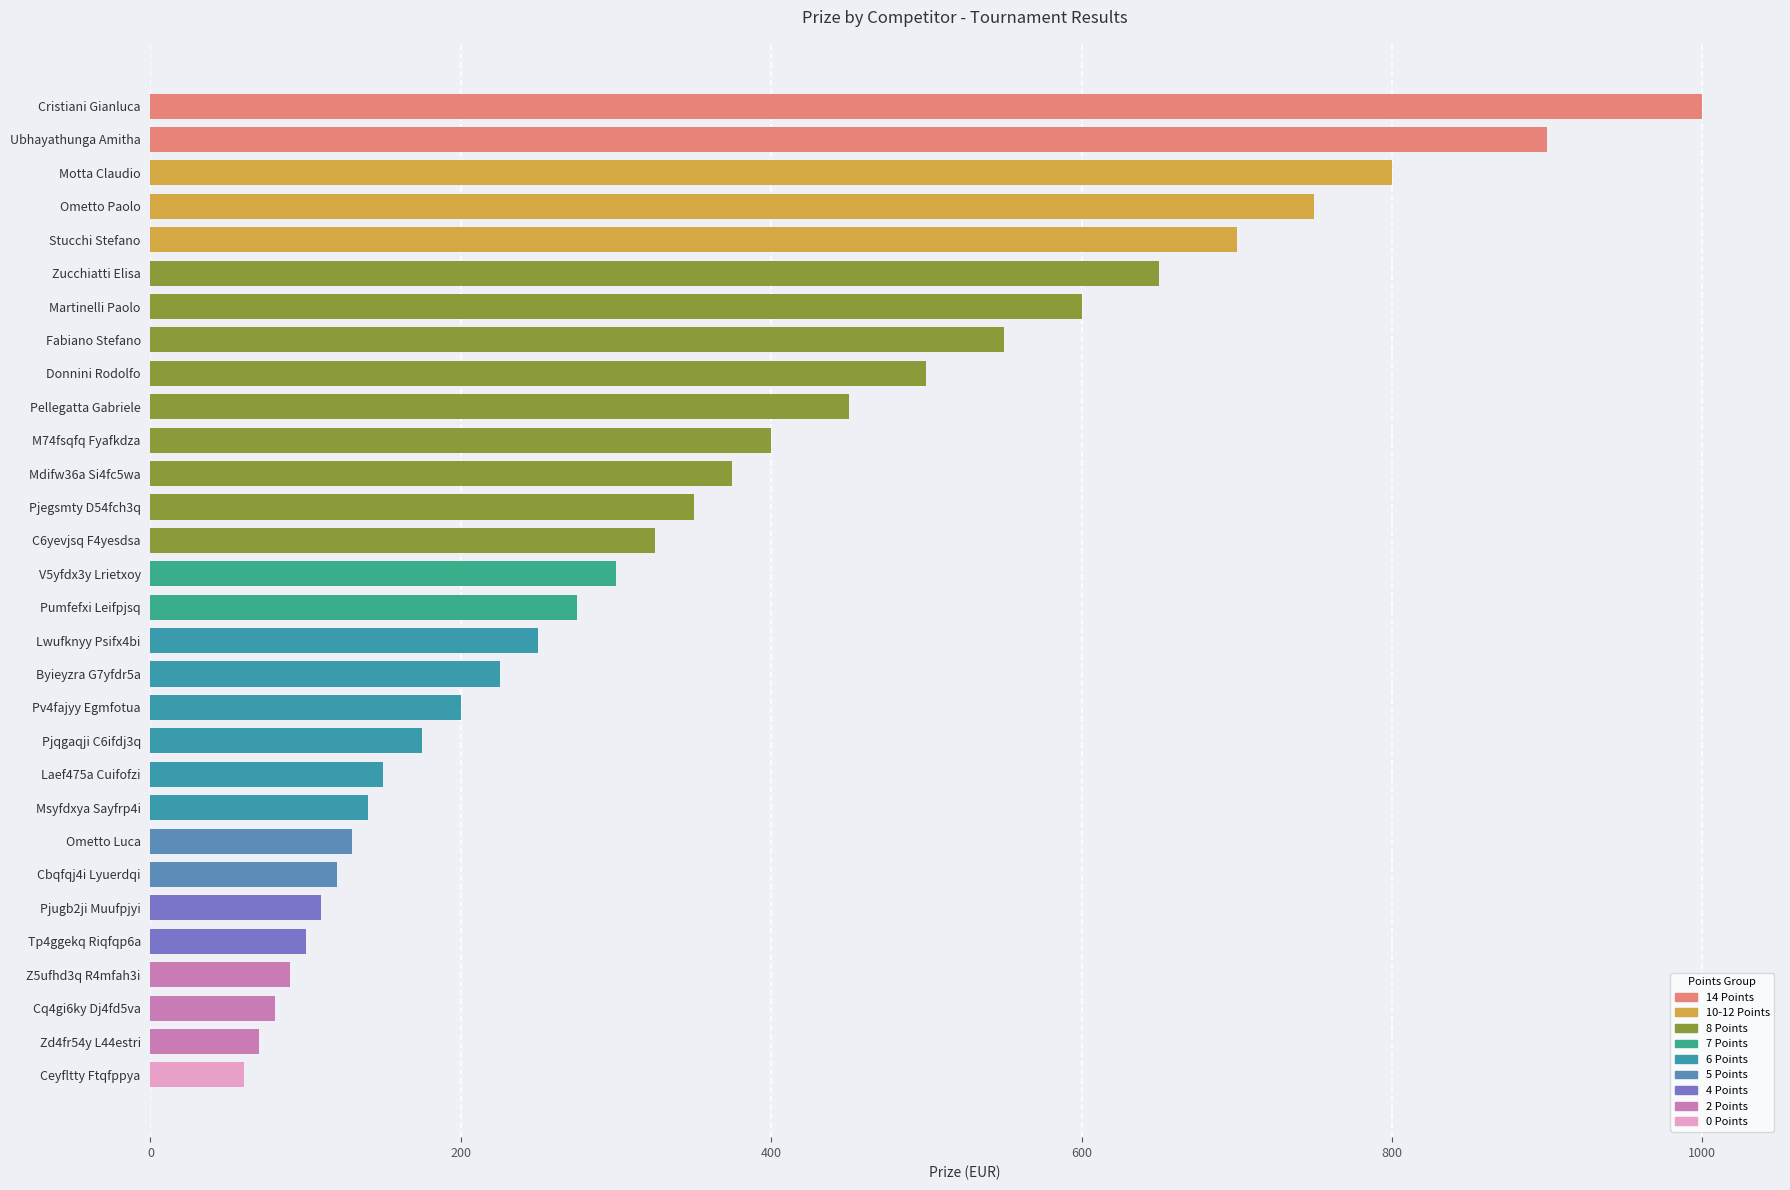

Between M74fsqfq Fyafkdza and Laef475a Cuifofzi, which is larger?

M74fsqfq Fyafkdza